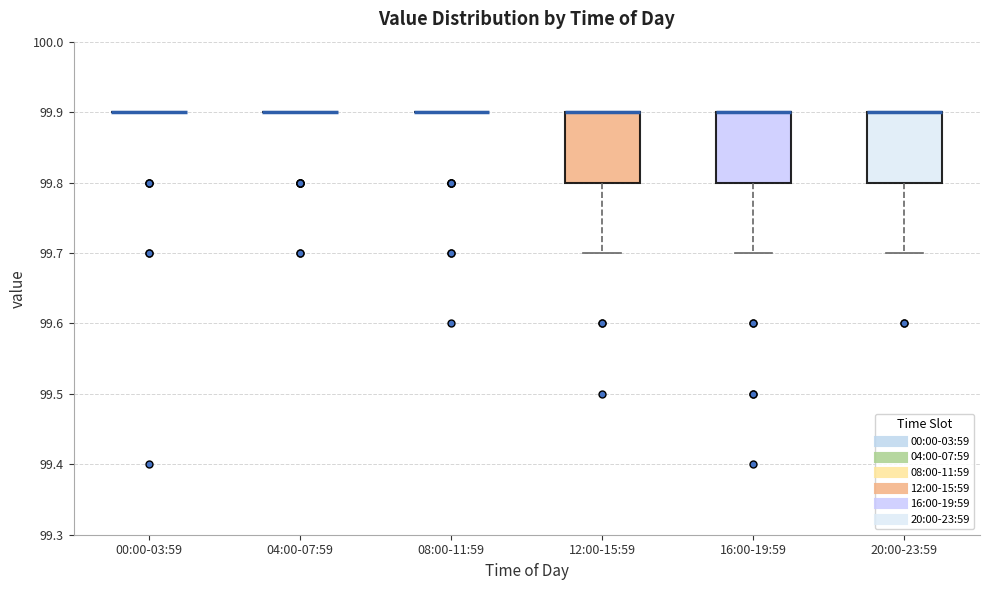

Reading left to right, read every box against the y-axis: the position of its median line, the range the box covers, and the ends of its whiskers. The values are not printed on the chart, so give them approximately, as read against the axis.

00:00-03:59: box collapsed to a line at 99.9, whiskers 99.9 to 99.9
04:00-07:59: box collapsed to a line at 99.9, whiskers 99.9 to 99.9
08:00-11:59: box collapsed to a line at 99.9, whiskers 99.9 to 99.9
12:00-15:59: median 99.9 (drawn on the box's upper edge), box 99.8 to 99.9, whiskers 99.7 to 99.9
16:00-19:59: median 99.9 (drawn on the box's upper edge), box 99.8 to 99.9, whiskers 99.7 to 99.9
20:00-23:59: median 99.9 (drawn on the box's upper edge), box 99.8 to 99.9, whiskers 99.7 to 99.9